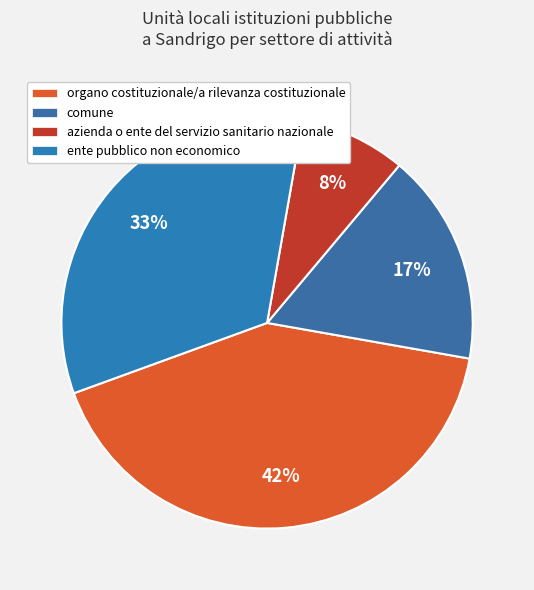

Combined, what portion of the pie is comune and azienda o ente del servizio sanitario nazionale?

25.0%